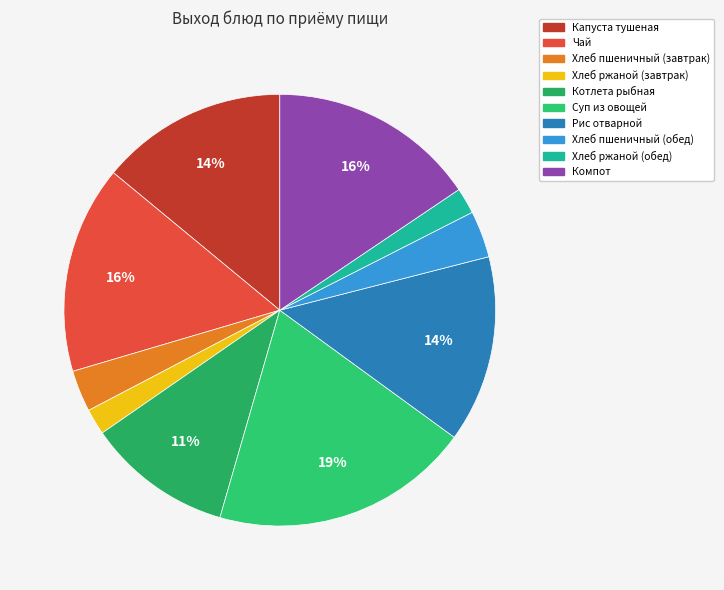

Which category has the biggest portion of the pie?

Суп из овощей